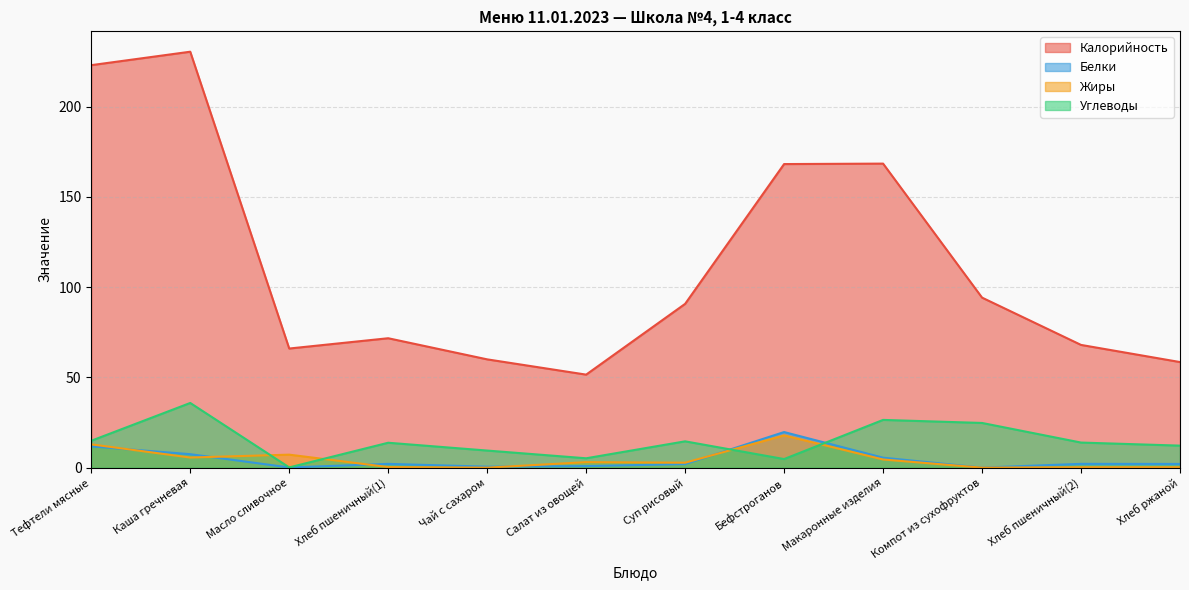

What is the maximum value for Калорийность?

230.4